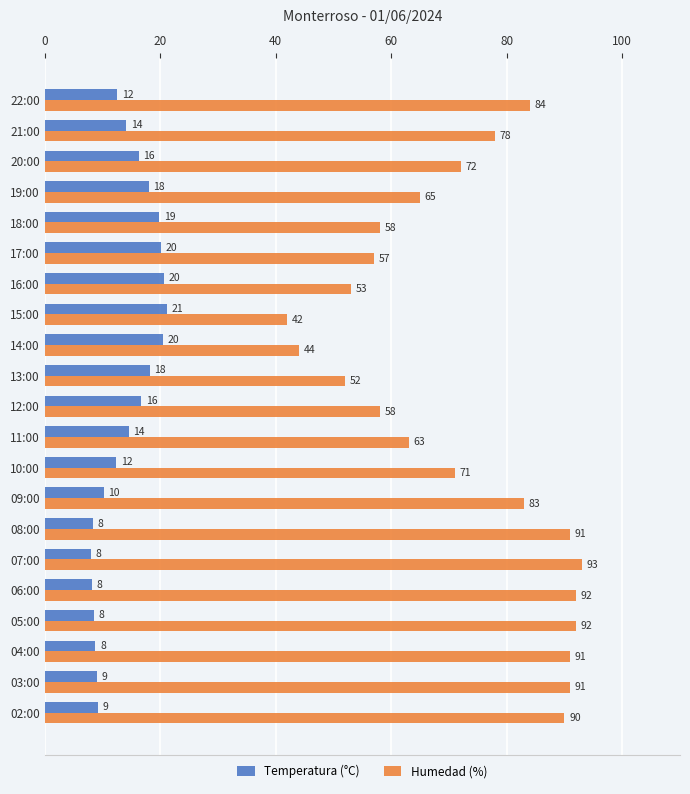

True or false: Humedad (%) has a value of 16.2 at 15:00.

False